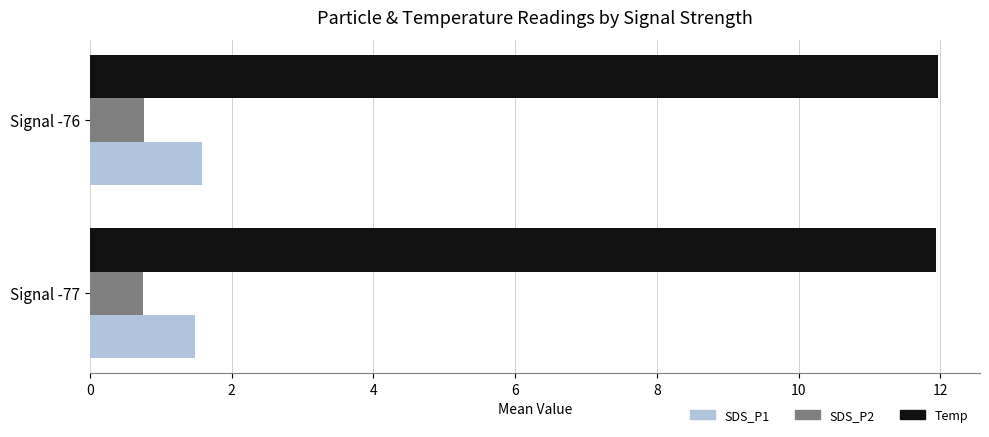

Rank the series by their maximum value, from highest to lowest.

Temp, SDS_P1, SDS_P2